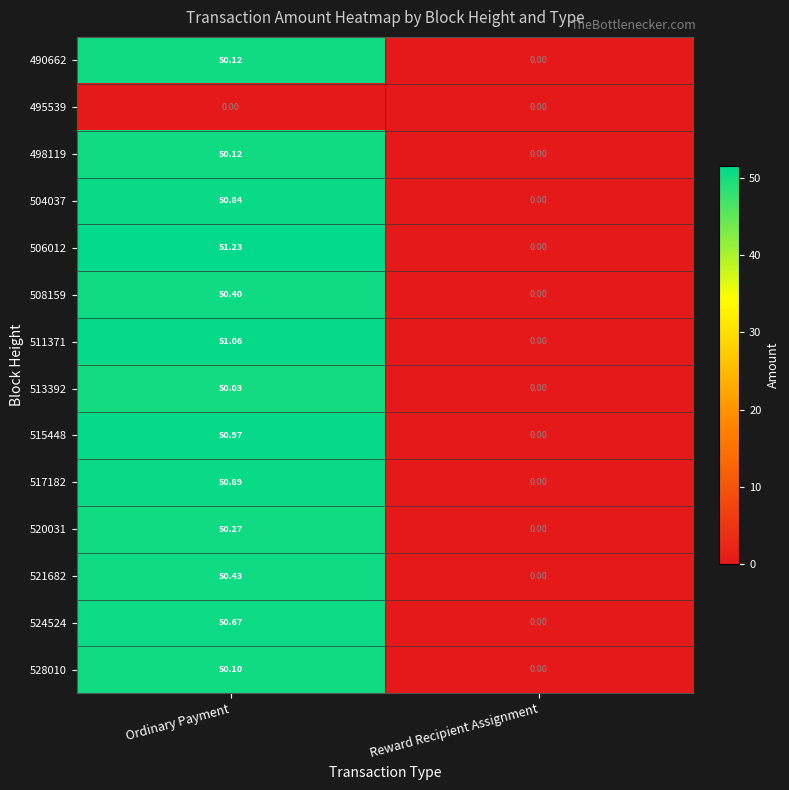

Which category has the lowest value in the 528010 series?

Reward Recipient Assignment